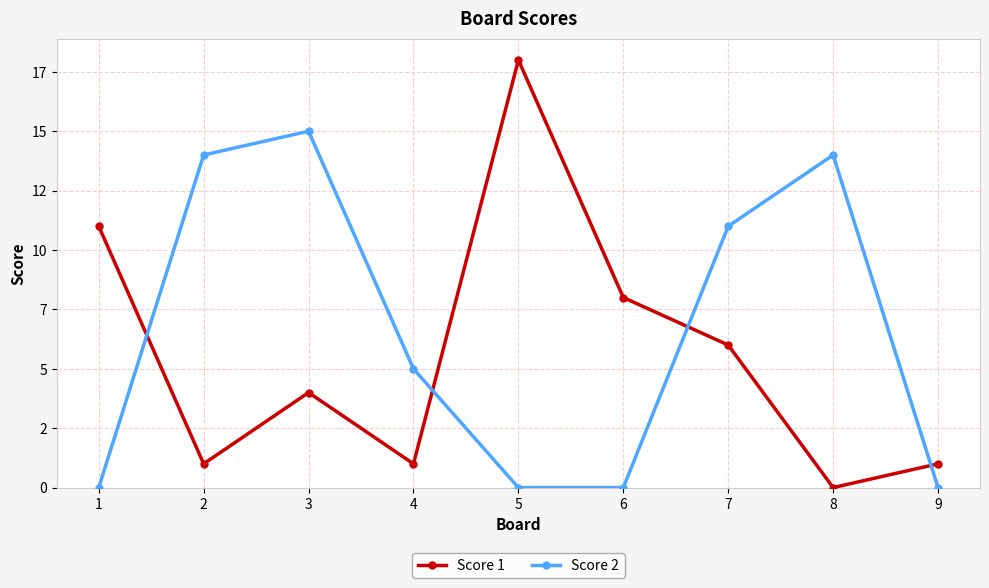

Rank the series by their maximum value, from highest to lowest.

Score 1, Score 2